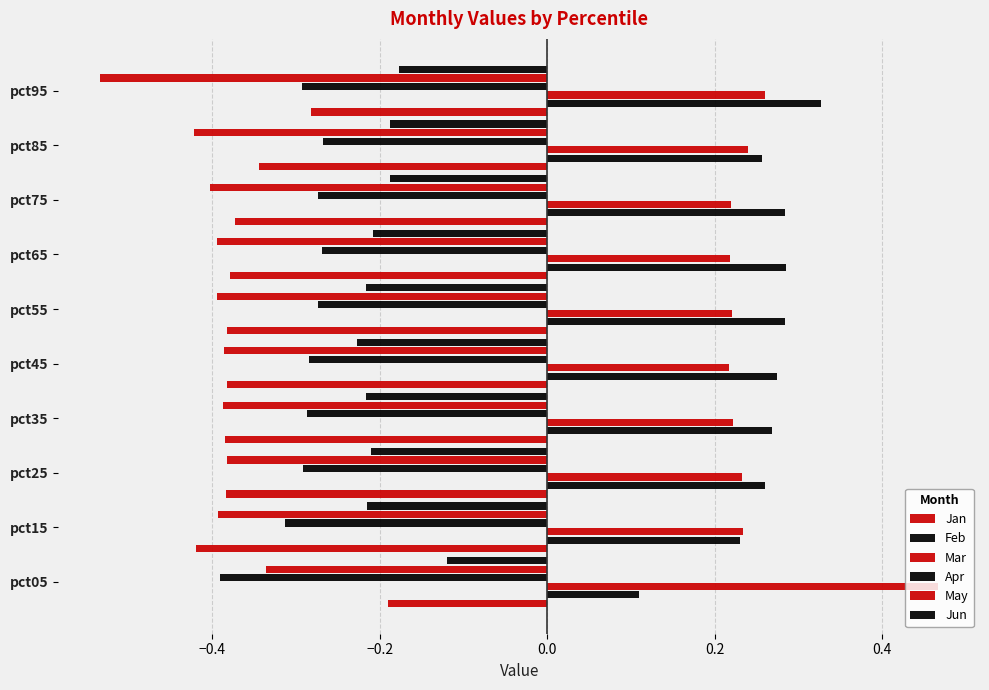

How many categories are shown in the chart?

10